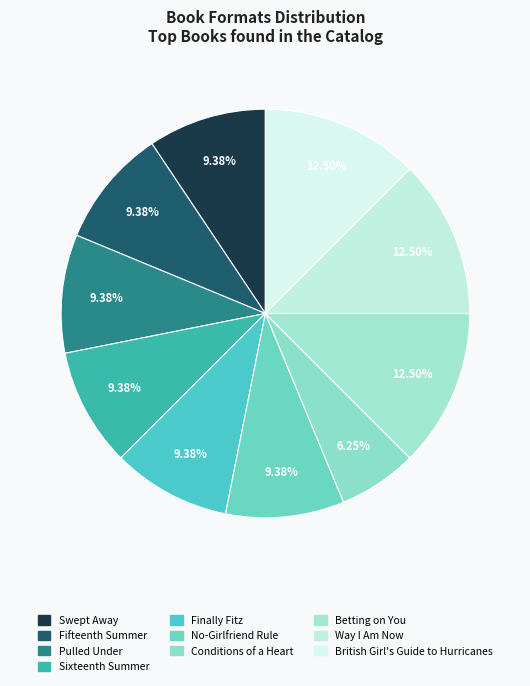

Count the number of slices in the pie.

10